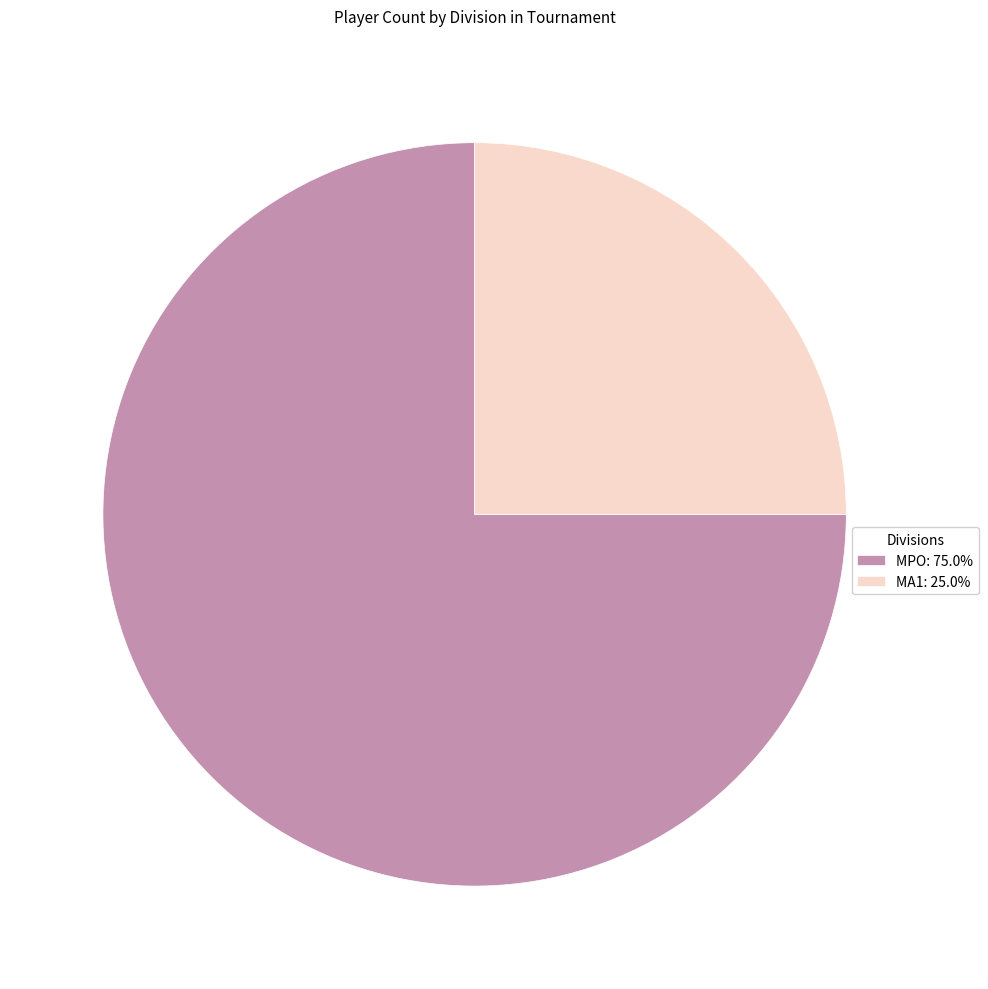

Combined, do MPO: 75.0% and MA1: 25.0% account for over 50%?

Yes